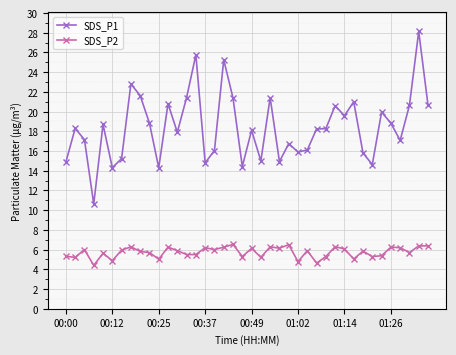

What is the sum of all SDS_P1 values?

736.2